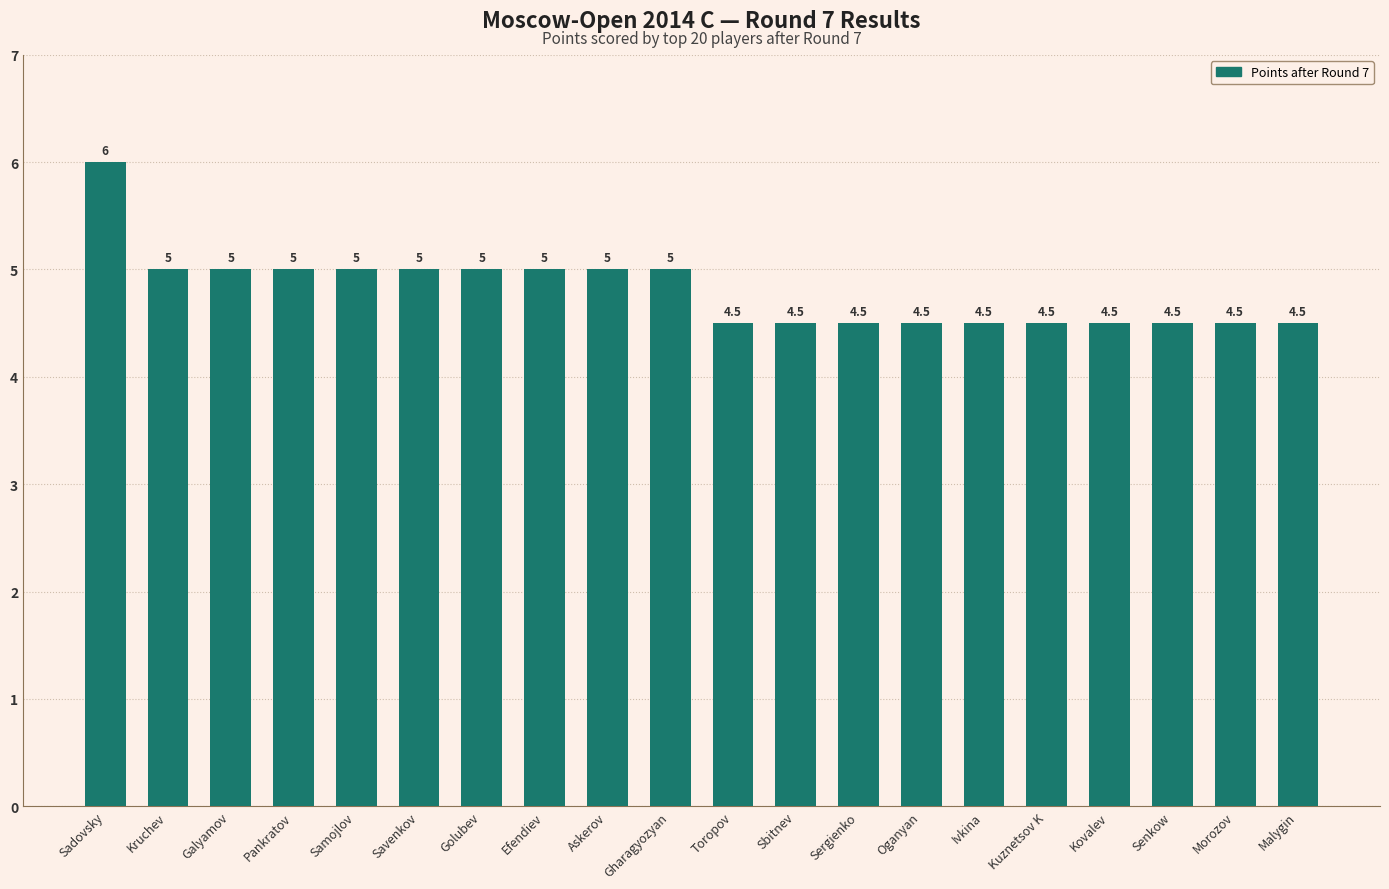

Is it true that the value at Morozov is 7.8?

False